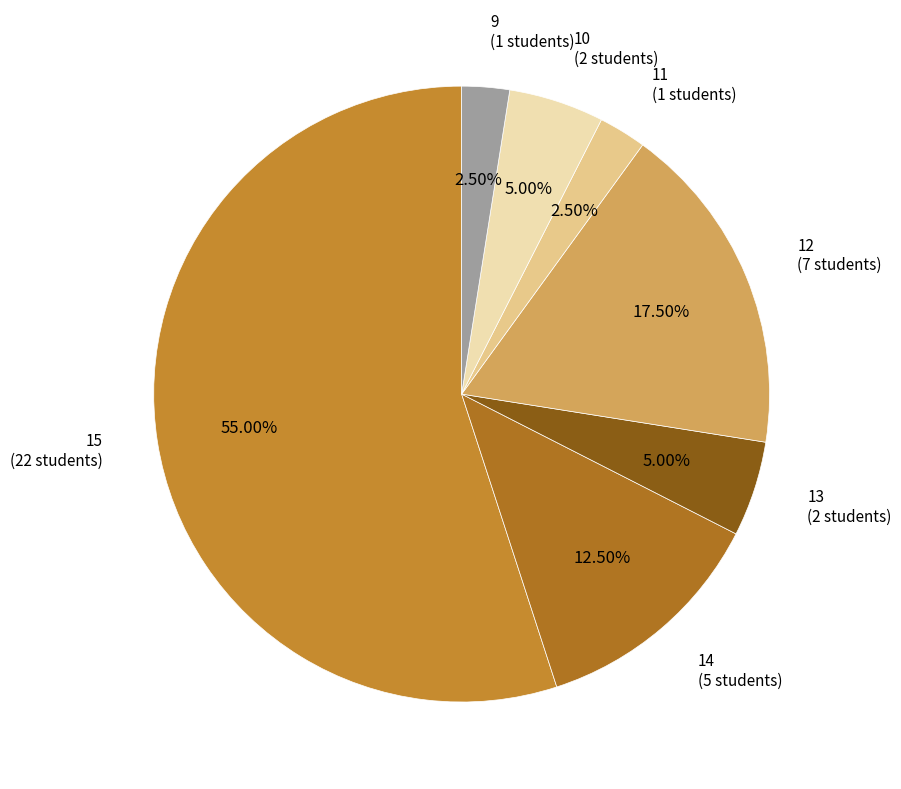

Between 11 (1 students) and 12 (7 students), which is larger?

12 (7 students)